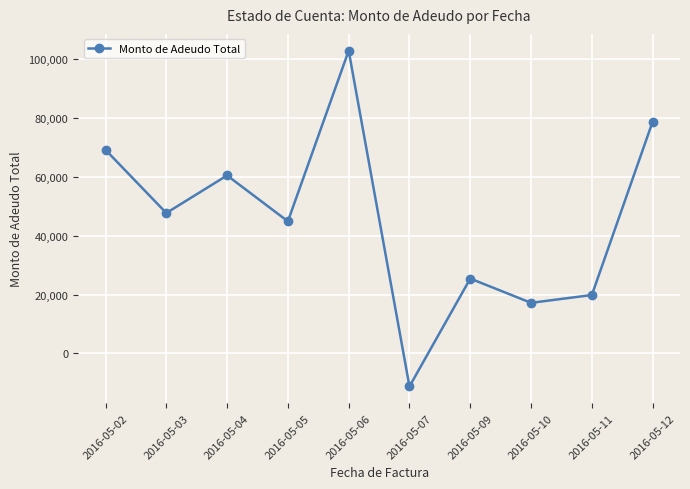

Where is the first local minimum?

2016-05-03